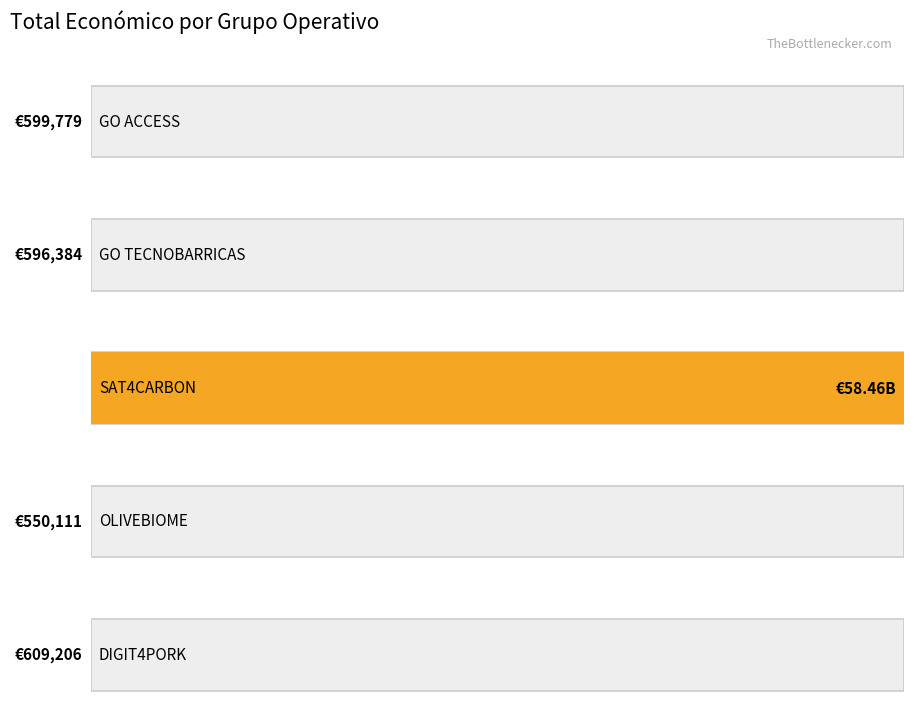

Approximately how many times larger is the value at SAT4CARBON compared to DIGIT4PORK?

95965.8